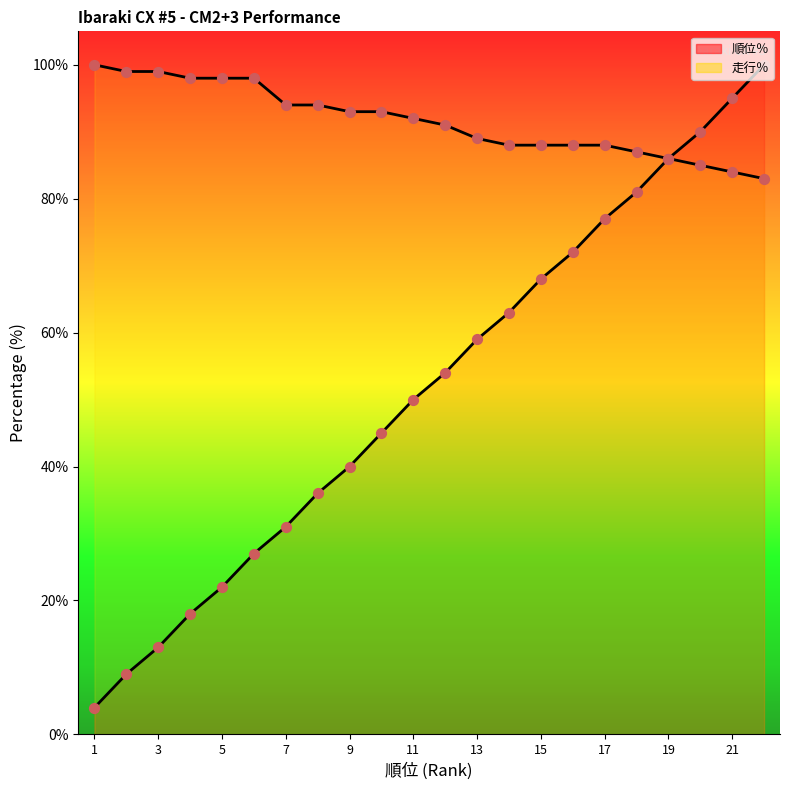

Is the value of 順位％ at 13 greater than the value of 走行％ at 21?

No